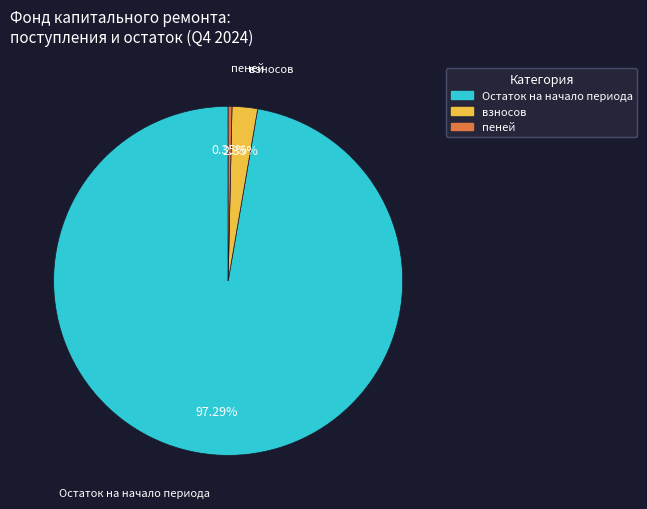

Is there a majority slice in this chart?

Yes